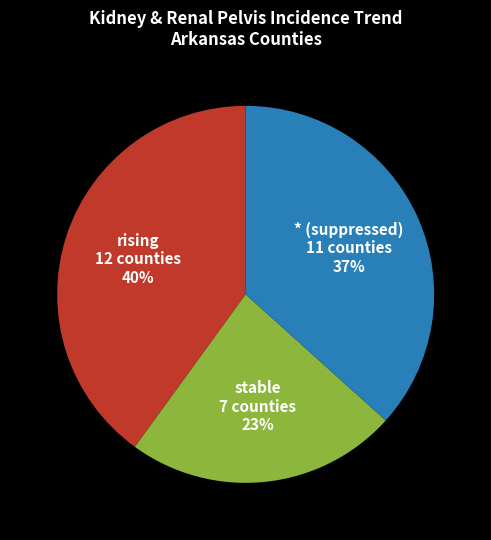

Does rising represent more than half of the total?

No